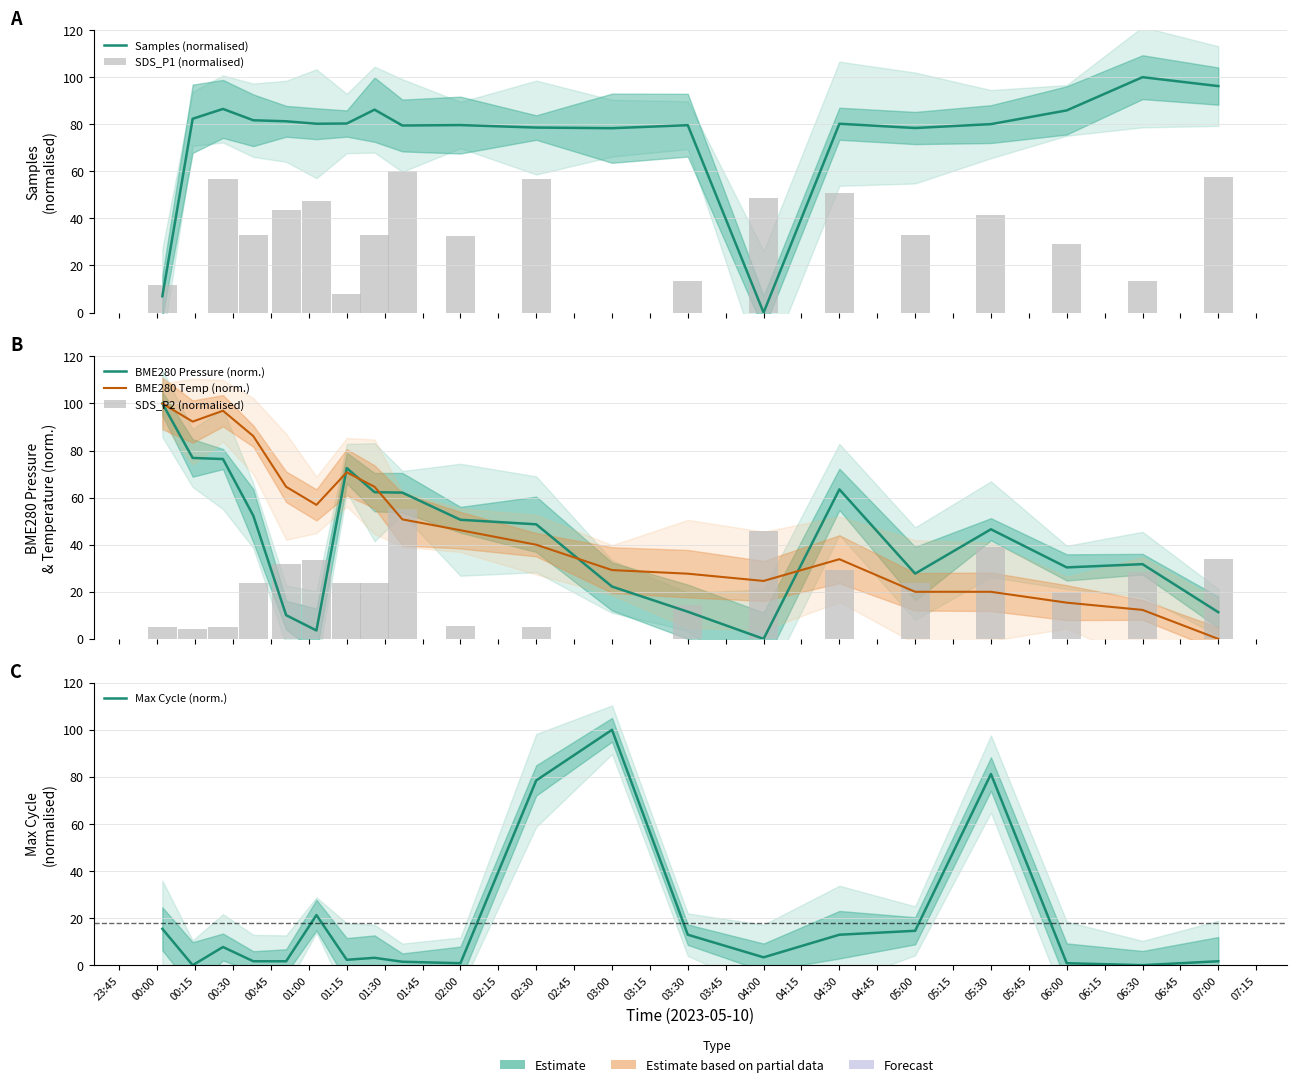

Is the value of SDS_P1 (normalised) at 07:00 greater than the value of Max Cycle (norm.) at 01:15?

Yes